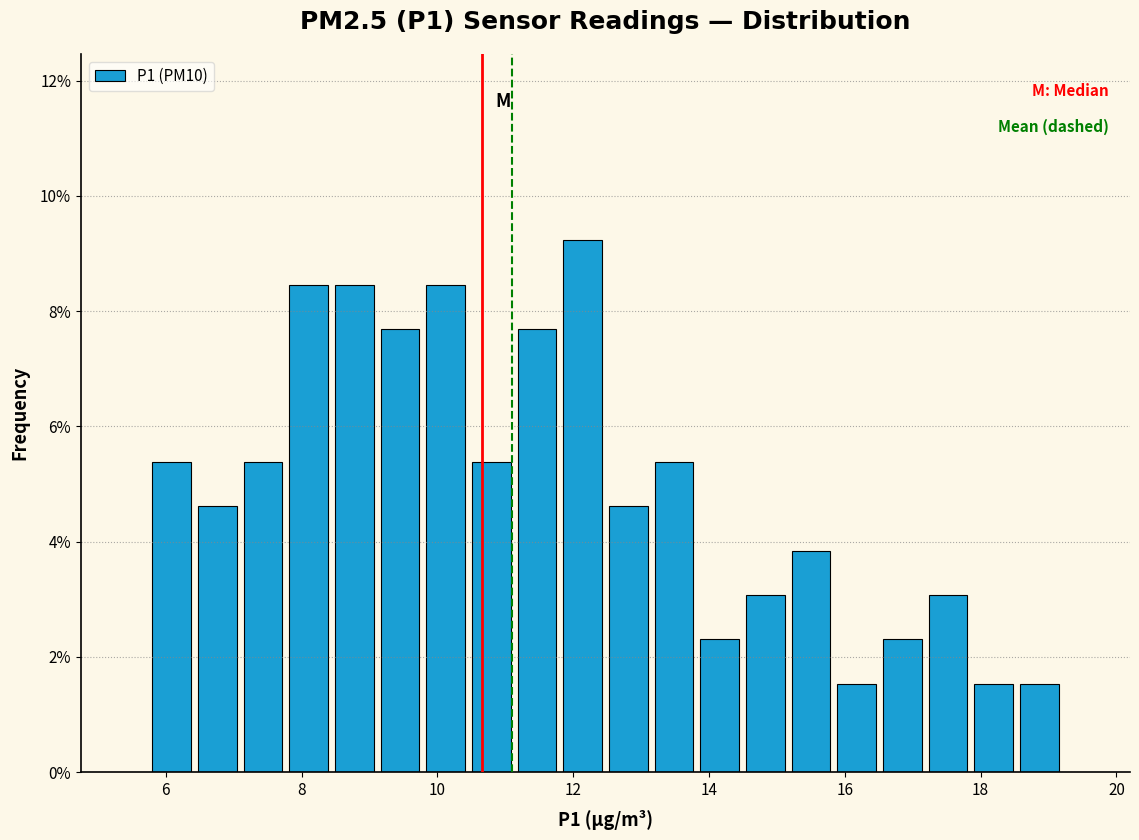

Read against the x-axis, roughly where is the centre of the tallest bar?

12.2